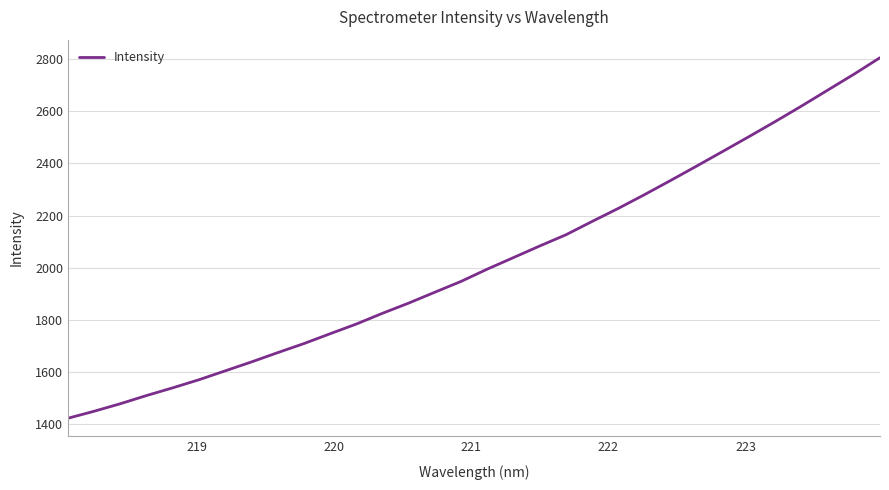

What is the average value?

2021.1